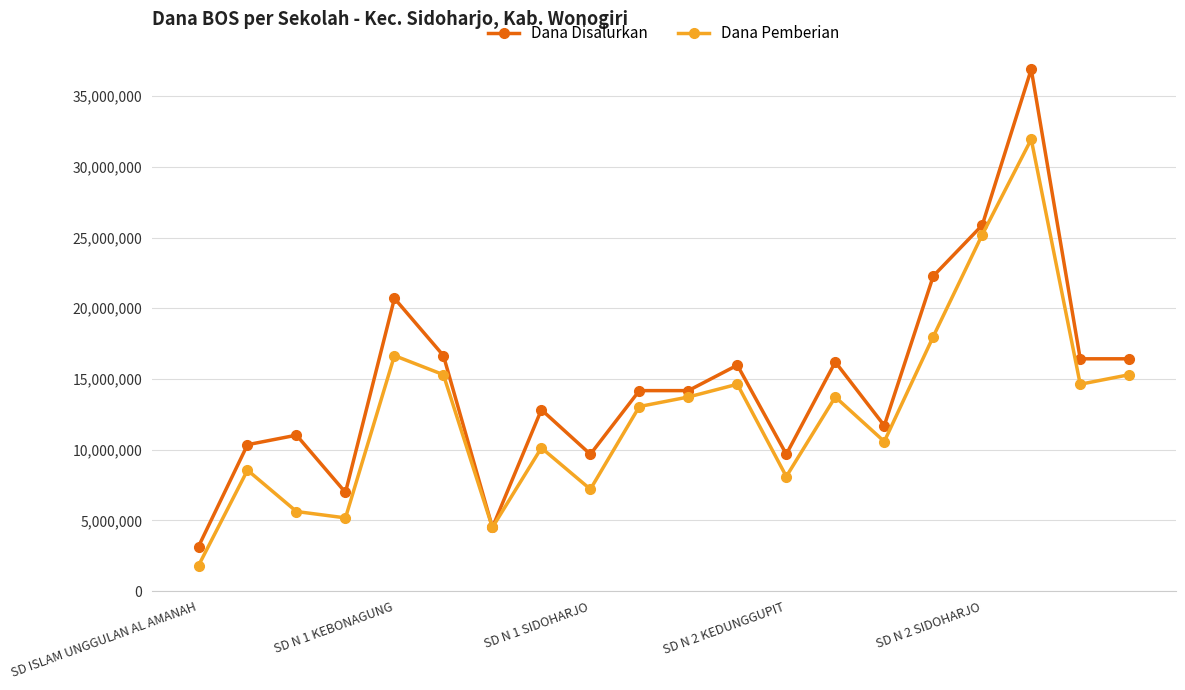

Rank the series by their average value, from lowest to highest.

Dana Pemberian, Dana Disalurkan